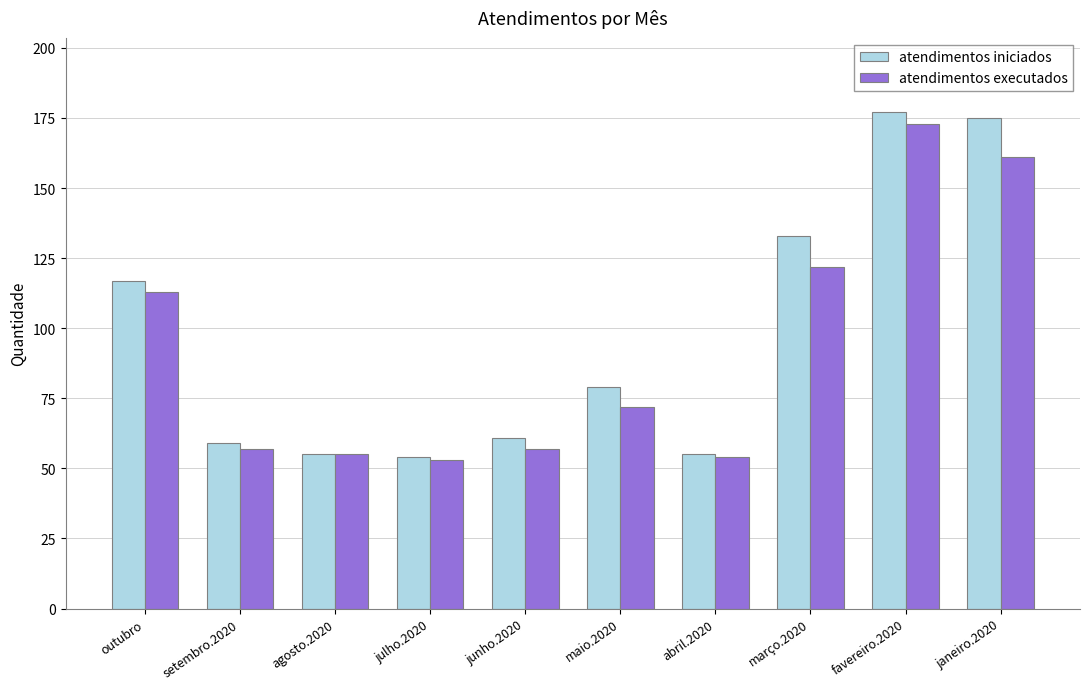

What is the spread (max minus min) of values at janeiro.2020?

14